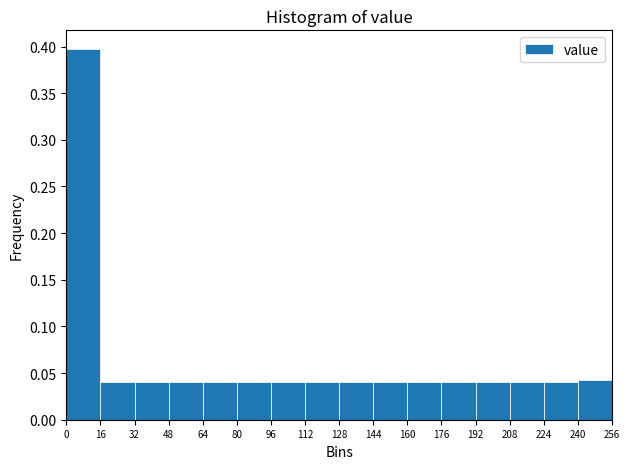

Reading left to right, transcribe this chart: for each bar, give the range it covers on the x-axis and its height. The values are not printed on the chart, so give them approximately, as read against the axis.

0 to 16: 0.400
16 to 32: 0.040
32 to 48: 0.040
48 to 64: 0.040
64 to 80: 0.040
80 to 96: 0.040
96 to 112: 0.040
112 to 128: 0.040
128 to 144: 0.040
144 to 160: 0.040
160 to 176: 0.040
176 to 192: 0.040
192 to 208: 0.040
208 to 224: 0.040
224 to 240: 0.040
240 to 256: 0.045